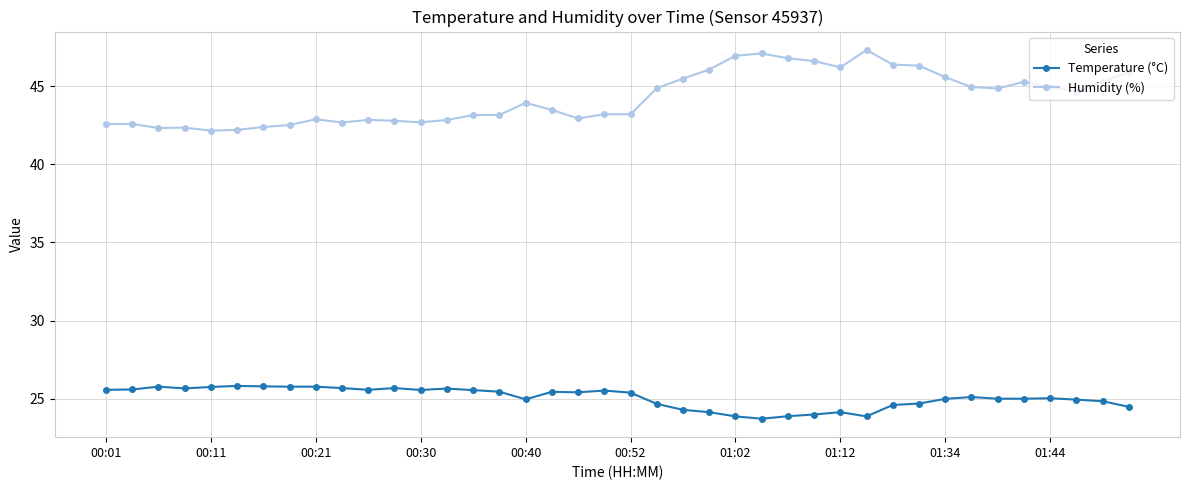

List the series in order of their peak value, lowest first.

Temperature (°C), Humidity (%)